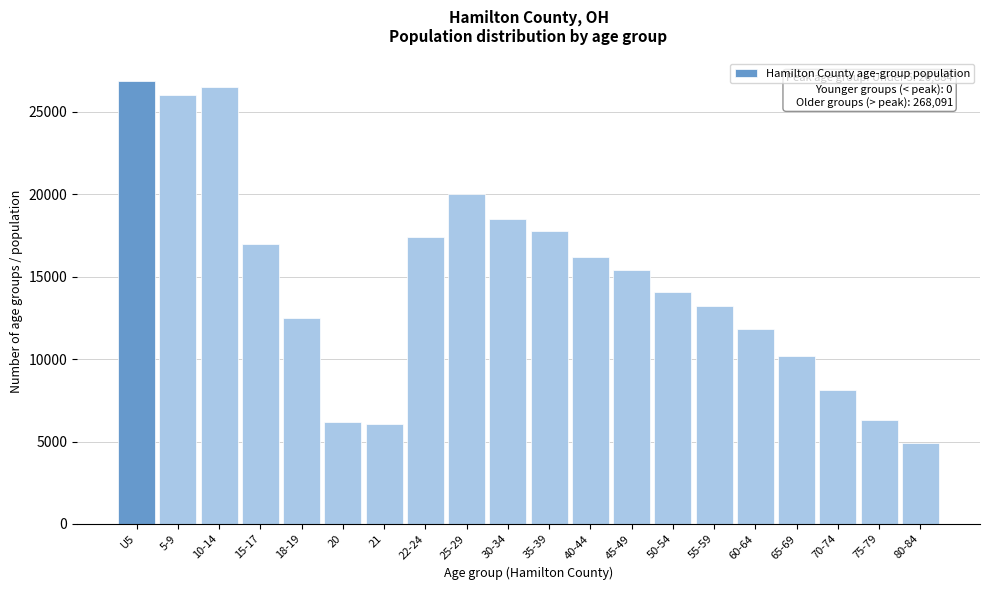

Reading right to left, transcribe all the data shown in this chart.

4900	6300	8100	10200	11800	13200	14100	15400	16200	17800	18500	20000	17402	6058	6186	12489	16974	26486	25996	26884